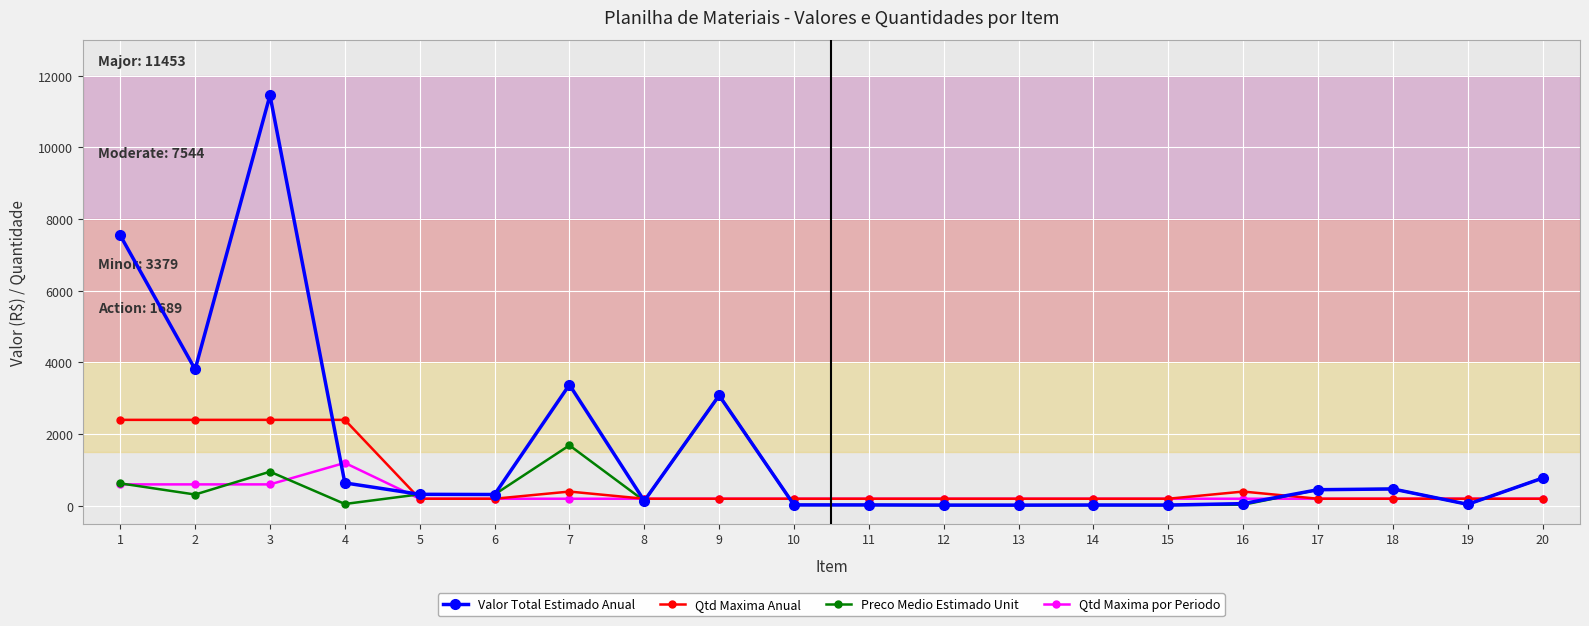

After their last crossing, which series has the higher values: Qtd Maxima por Periodo or Valor Total Estimado Anual?

Valor Total Estimado Anual